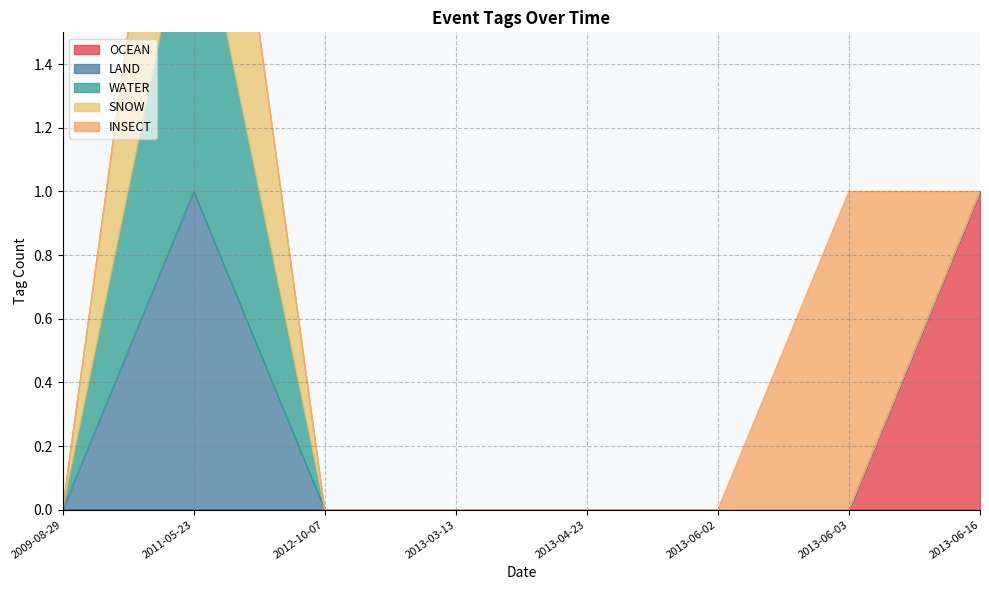

What is the highest value of the LAND series?

1